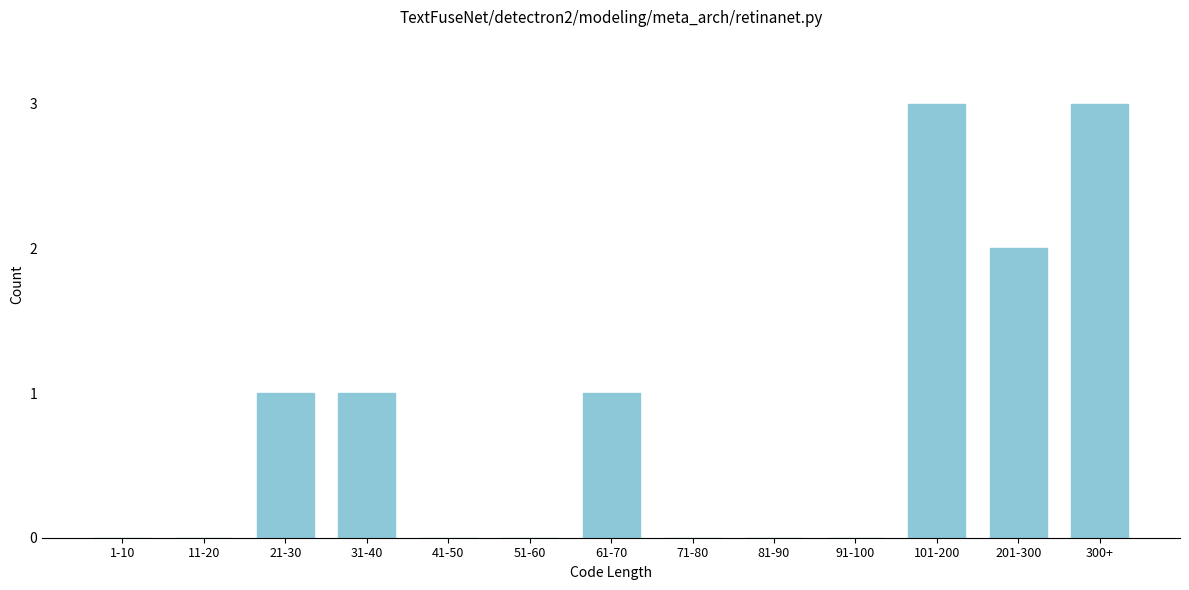

Reading right to left, transcribe all the data shown in this chart.

300+=3	201-300=2	101-200=3	91-100=0	81-90=0	71-80=0	61-70=1	51-60=0	41-50=0	31-40=1	21-30=1	11-20=0	1-10=0